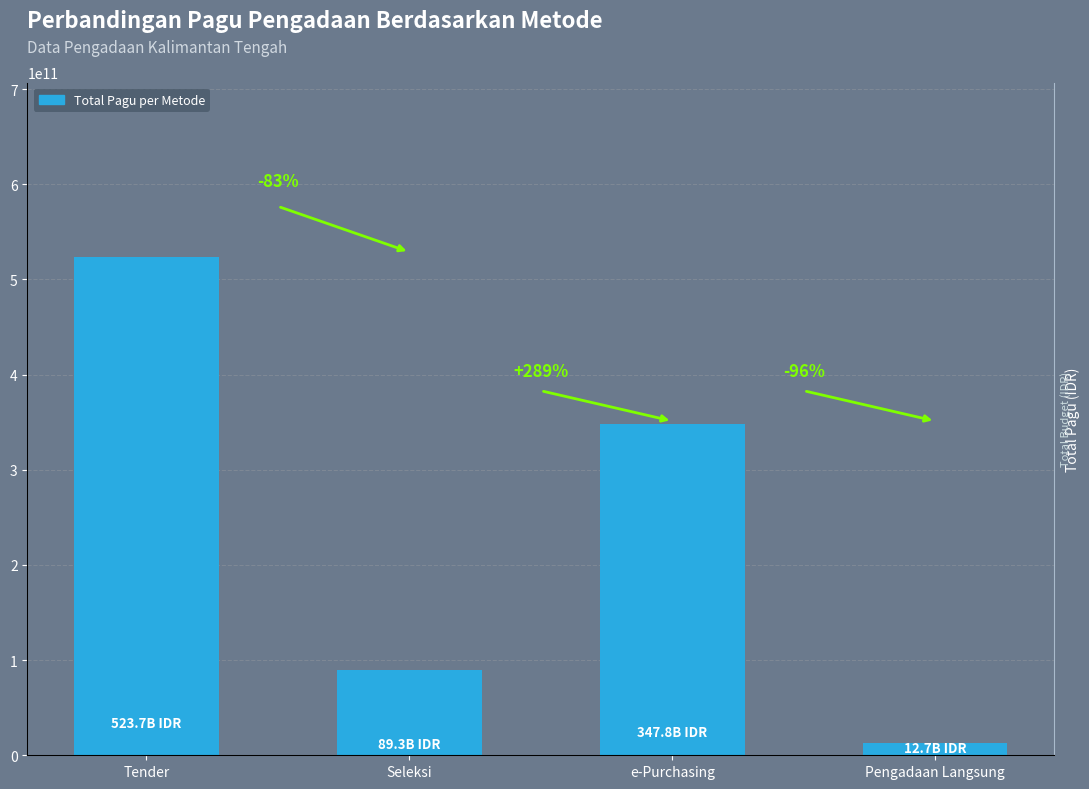

What is the change in value from Tender to Pengadaan Langsung?

-511010053450